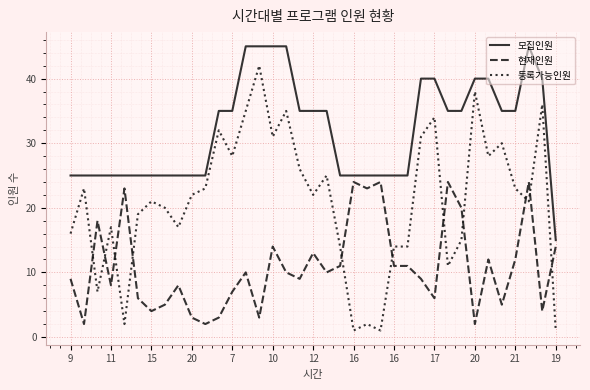

What is the maximum value shown in the chart?

45